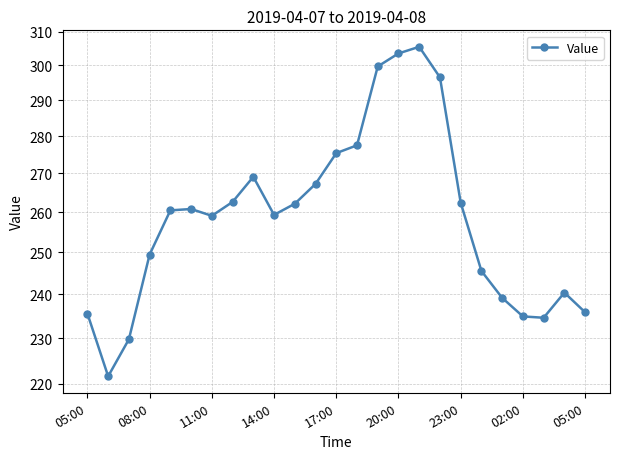

How many interior local valleys (lower than both neighbors) does the data have?

4